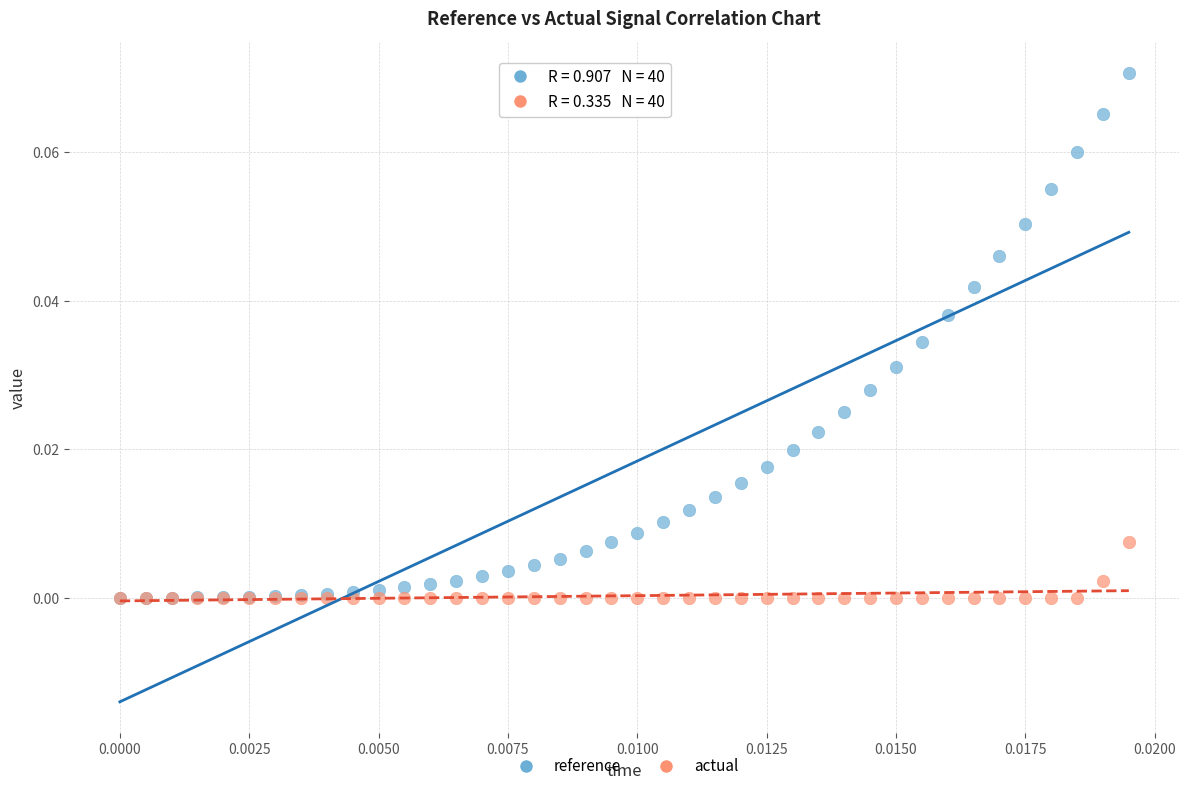

Which series contains the highest Y value?

reference